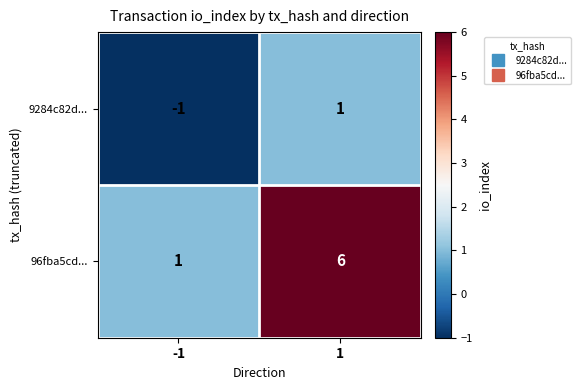

What is the sum of the 96fba5cd... values at 1 and -1?

7